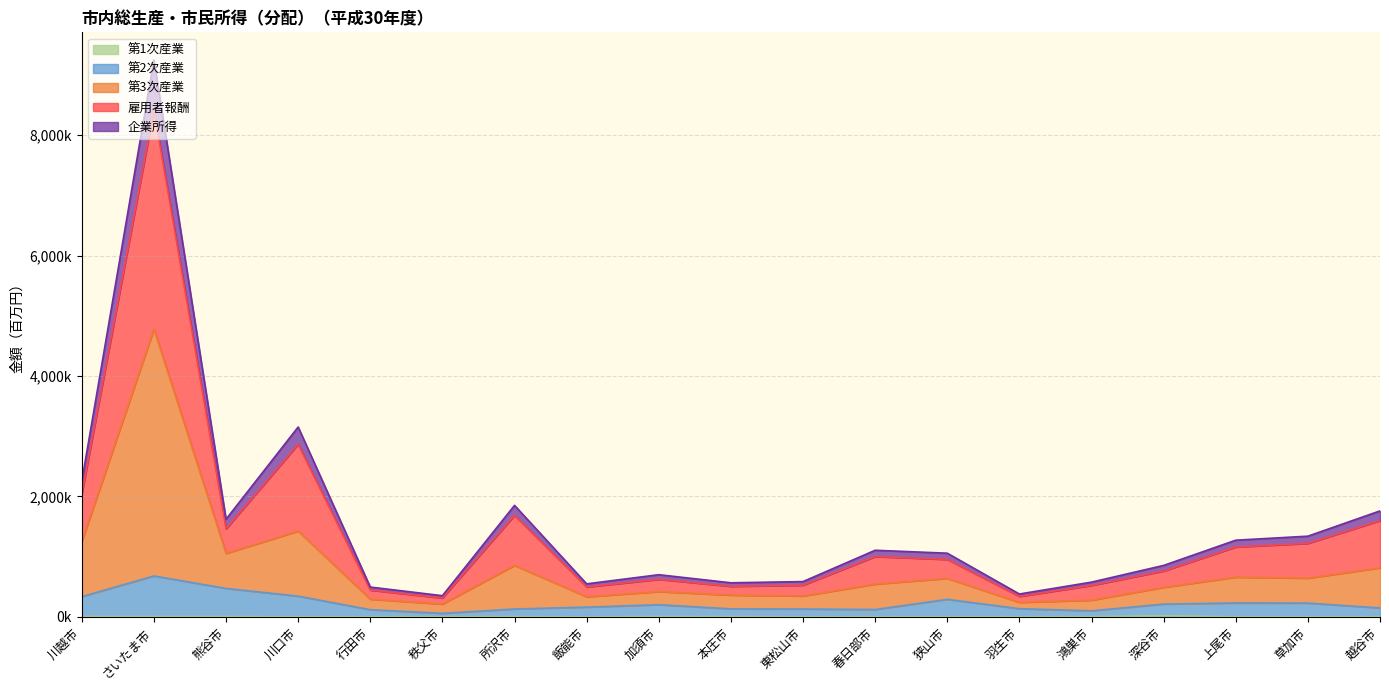

How many lines are shown in the chart?

5